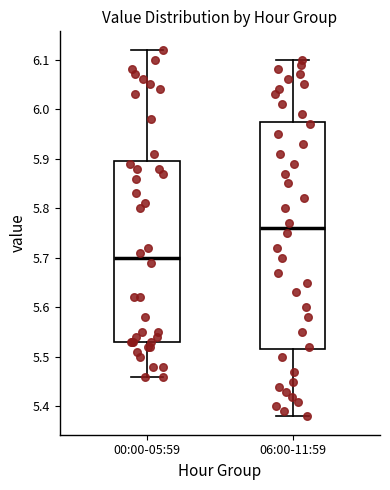

Where is the lower edge of the box for 06:00-11:59 on the y-axis? The values are not printed on the chart, so give them approximately, as read against the axis.

5.52